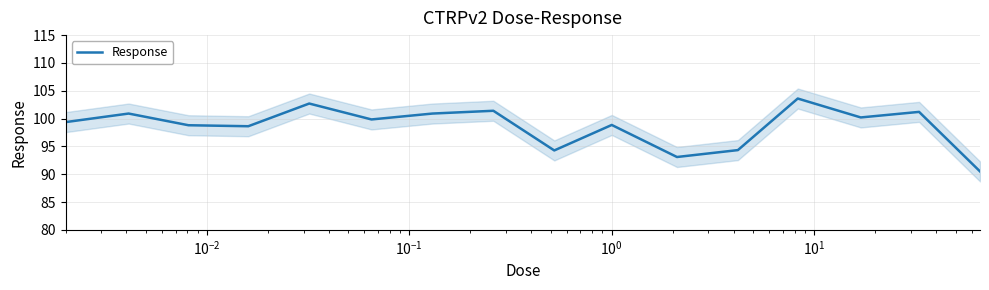

What is the difference between the second highest and minimum values?

12.2